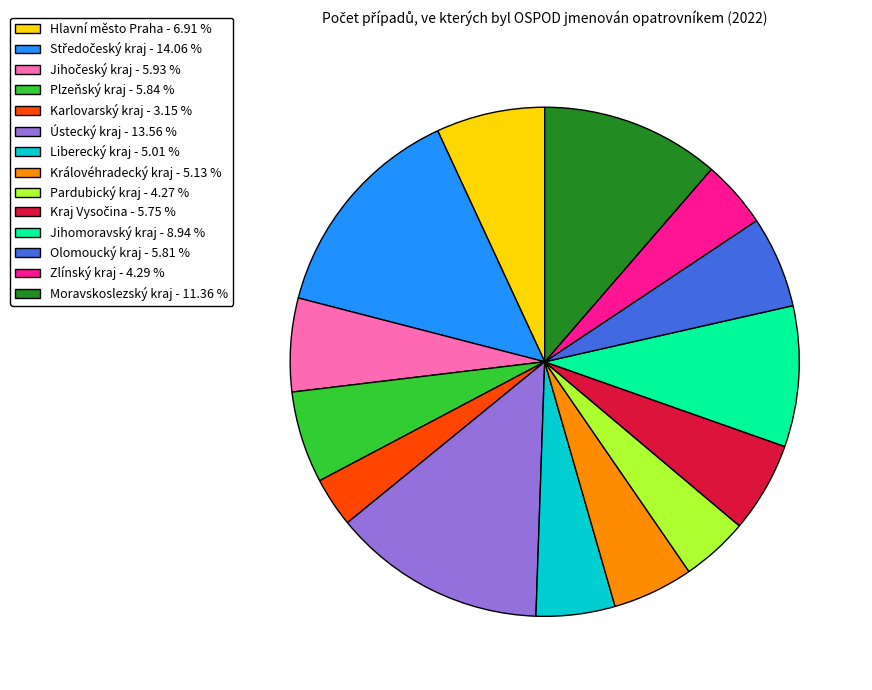

Is it true that Jihomoravský kraj is 9% of the pie?

True